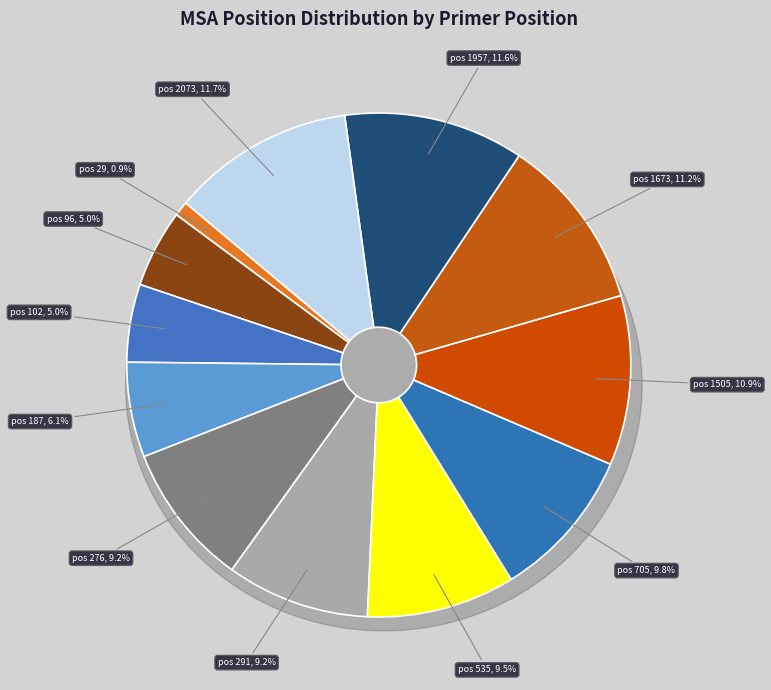

True or false: 102 accounts for 5% of the total.

True